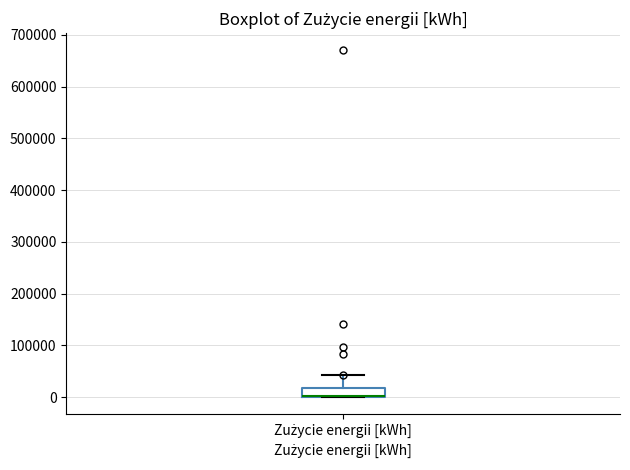

Read this box plot against the y-axis: the position of the median line, the range covered by the box, and the ends of both whiskers. The values are not printed on the chart, so give them approximately, as read against the axis.

median 0 (drawn on the box's lower edge), box 0 to 20000, whiskers 0 to 40000